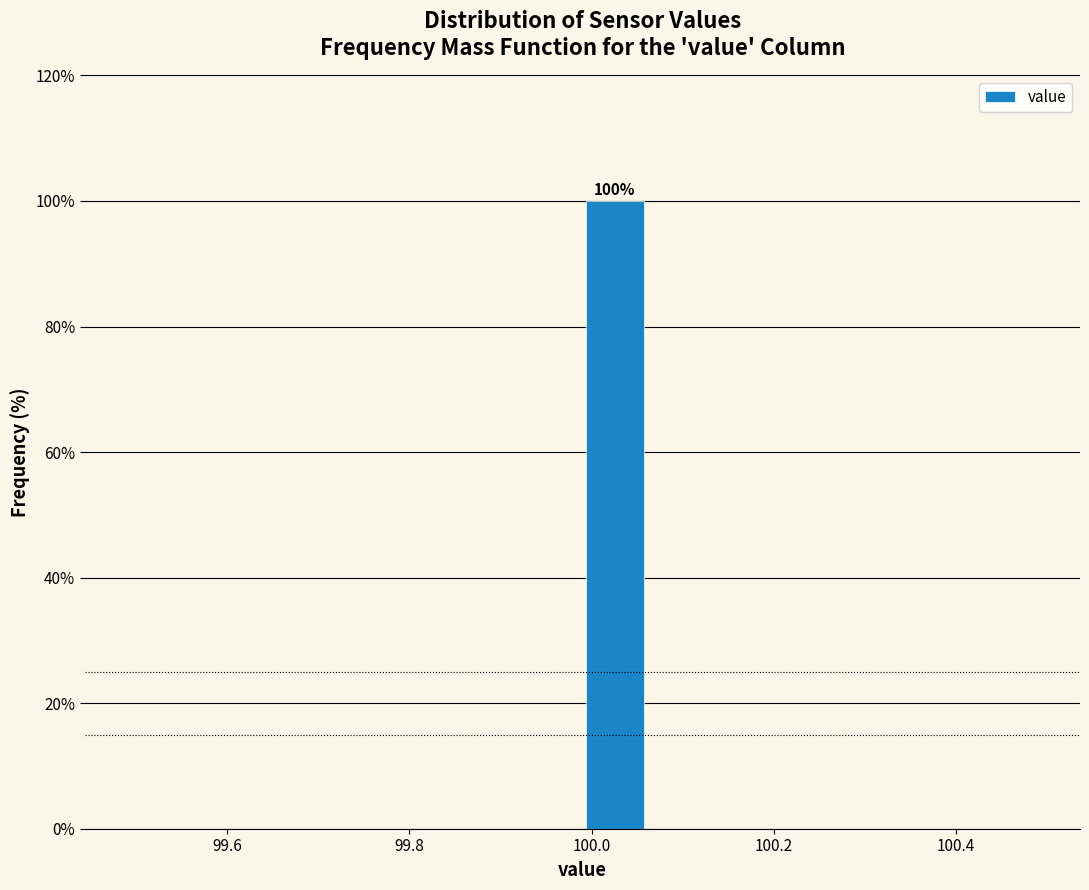

Around what value on the x-axis is the tallest bar? Give the approximate position of its centre, as read against the axis.

100.02